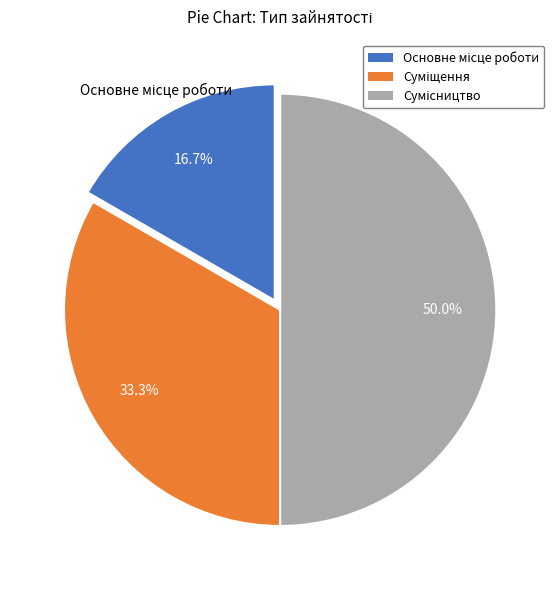

How many slices are in this pie chart?

3